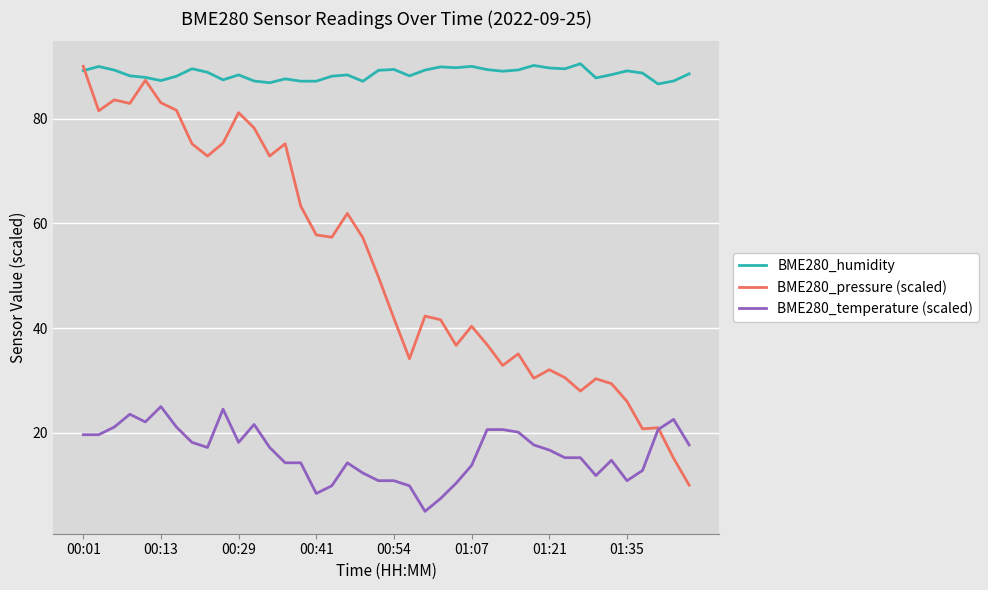

What is the smallest value displayed?

5.0